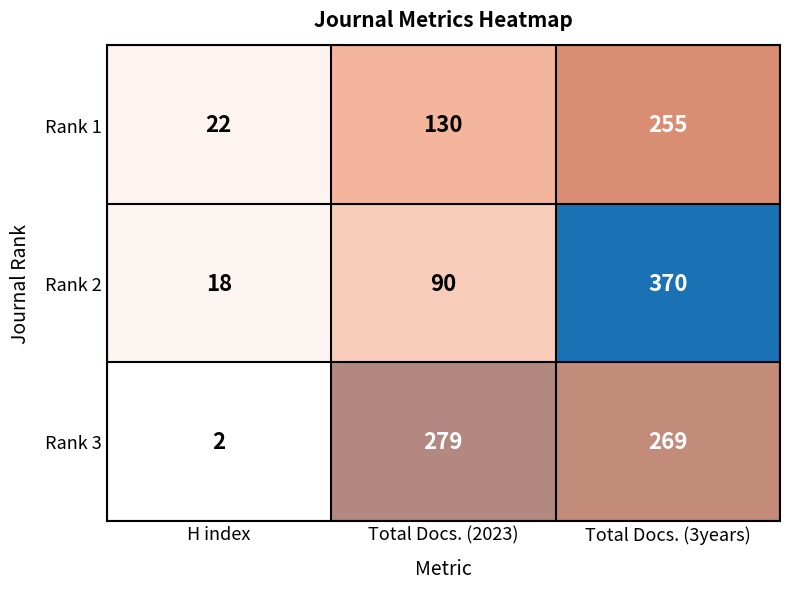

Rank the series at Total Docs. (3years) from highest to lowest value.

Rank 2, Rank 3, Rank 1